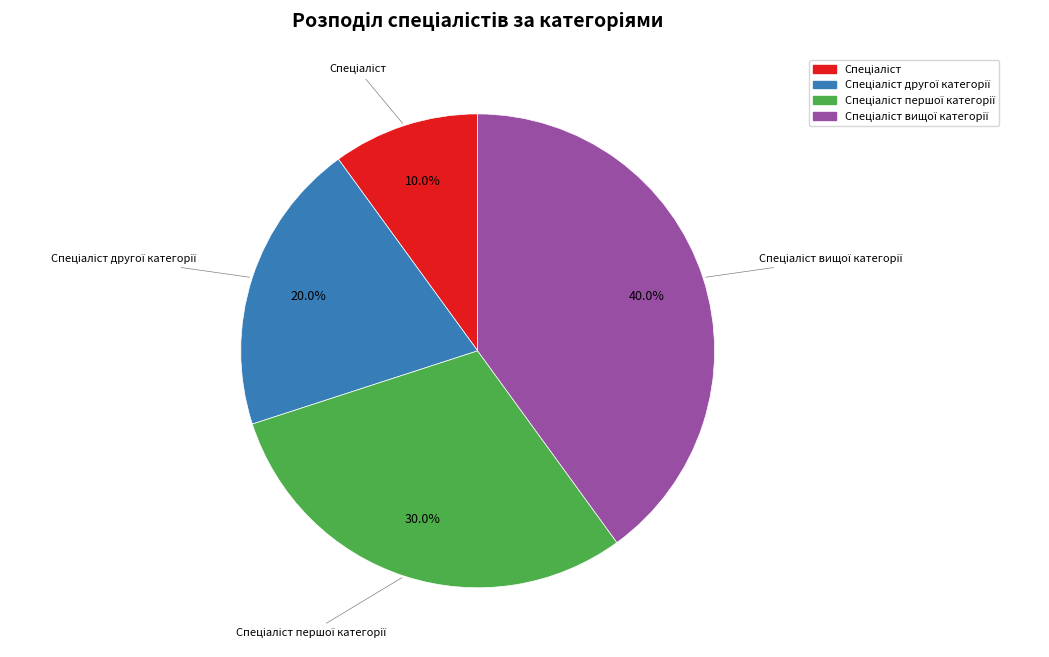

Is there any slice that represents more than half of the pie?

No